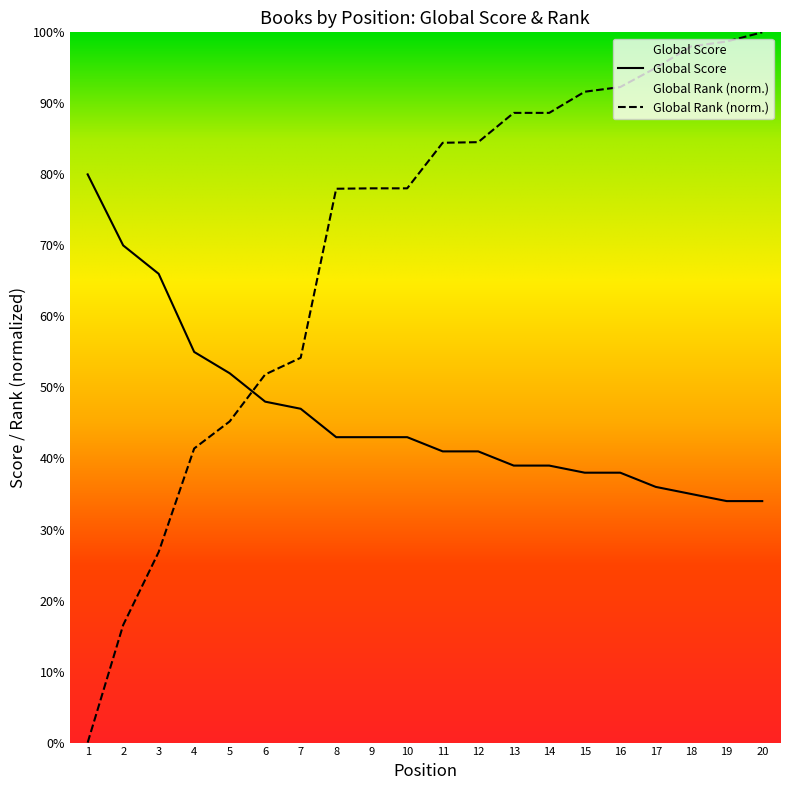

Which category has the lowest value in the Global Rank (normalized) series?

1